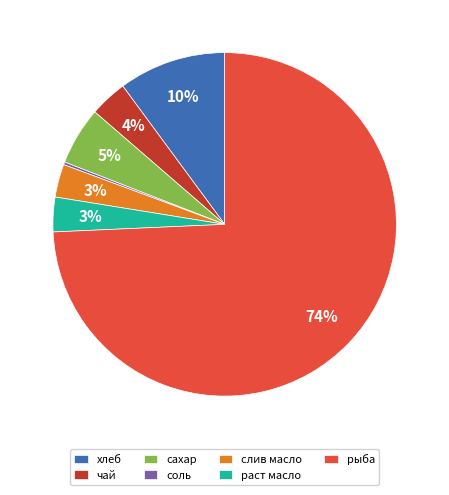

Does any single category account for the majority?

Yes